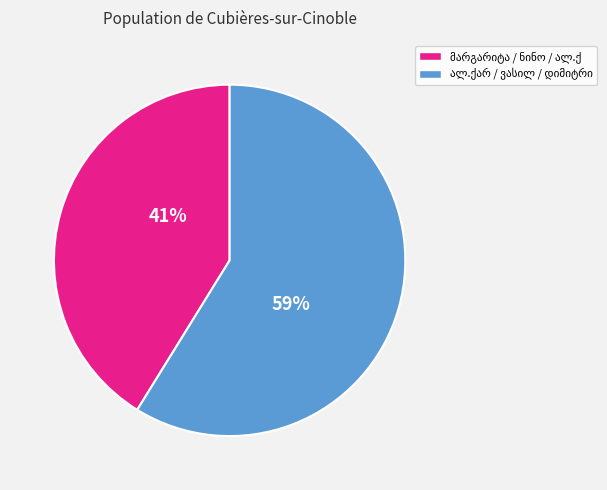

Count the number of slices in the pie.

2